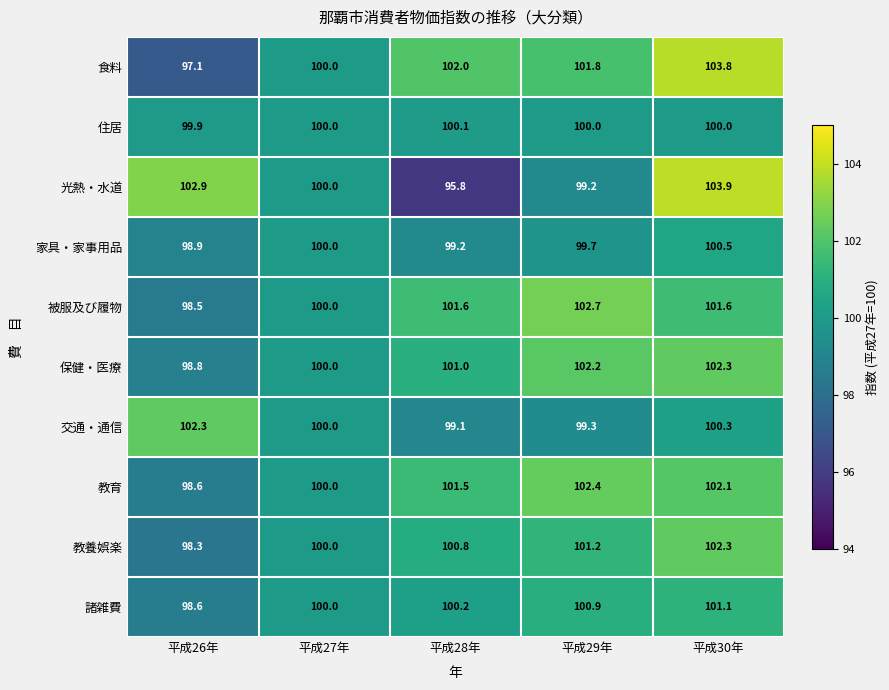

Which series has the largest range (max minus min)?

光熱・水道